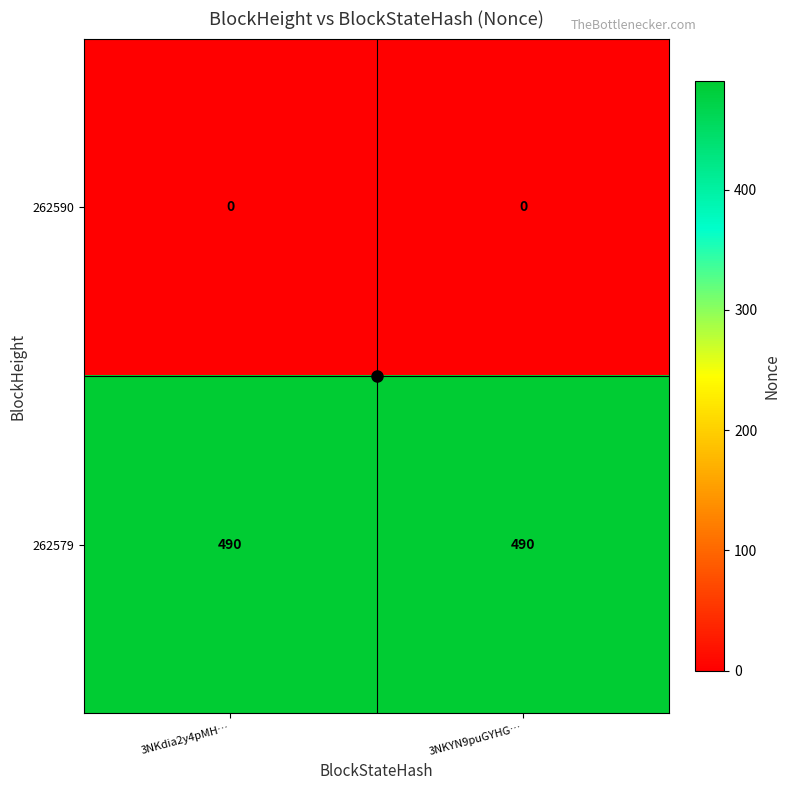

What is the total value across all series at 3NKdia2y4pMH…?

490